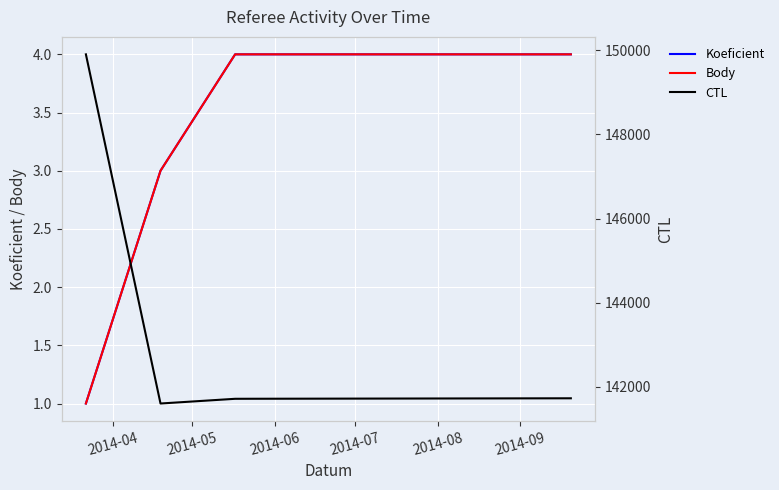

Which series changed the most between 2014-06 and 2014-08?

CTL